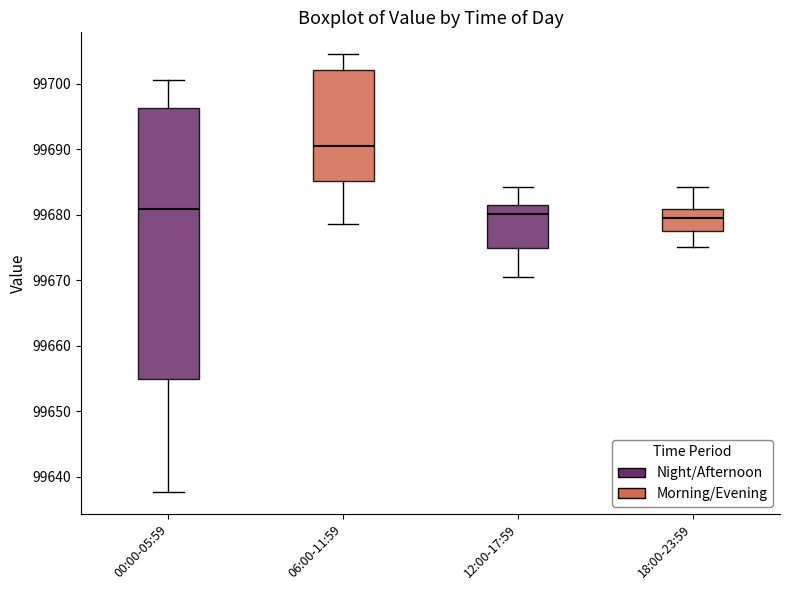

Which box is the tallest, from its lower edge to its upper edge?

00:00-05:59